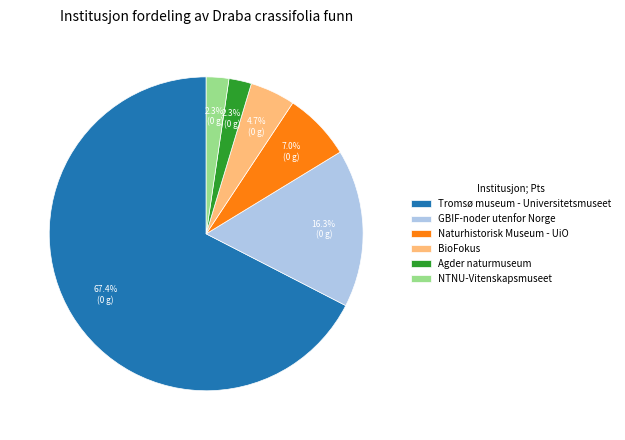

To the nearest percent, what portion does NTNU-Vitenskapsmuseet represent?

2%